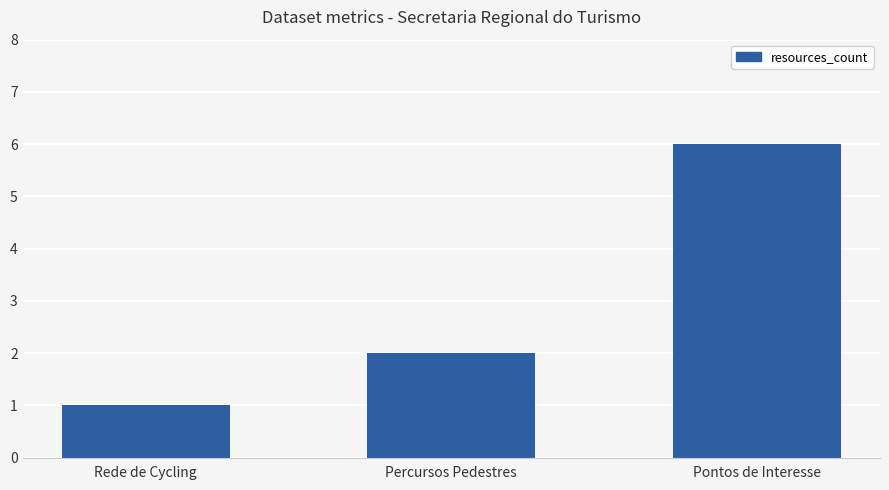

Count the values in the range 1 to 6.

3